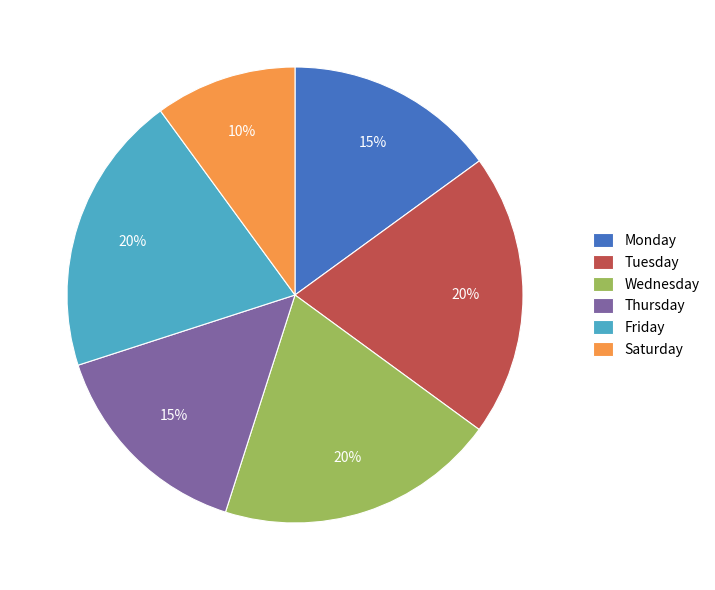

How many segments does this pie chart have?

6